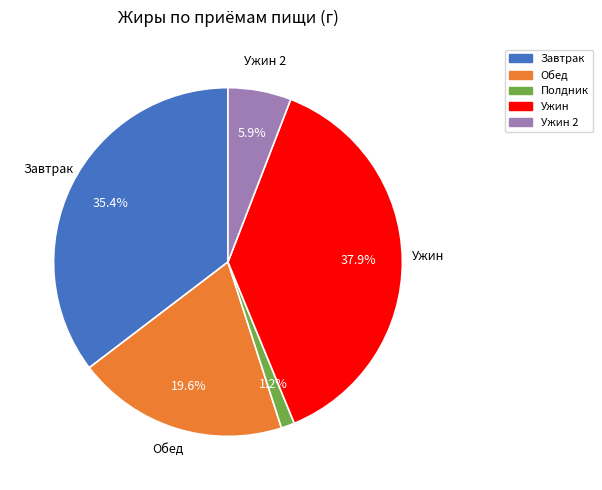

How many slices are in this pie chart?

5